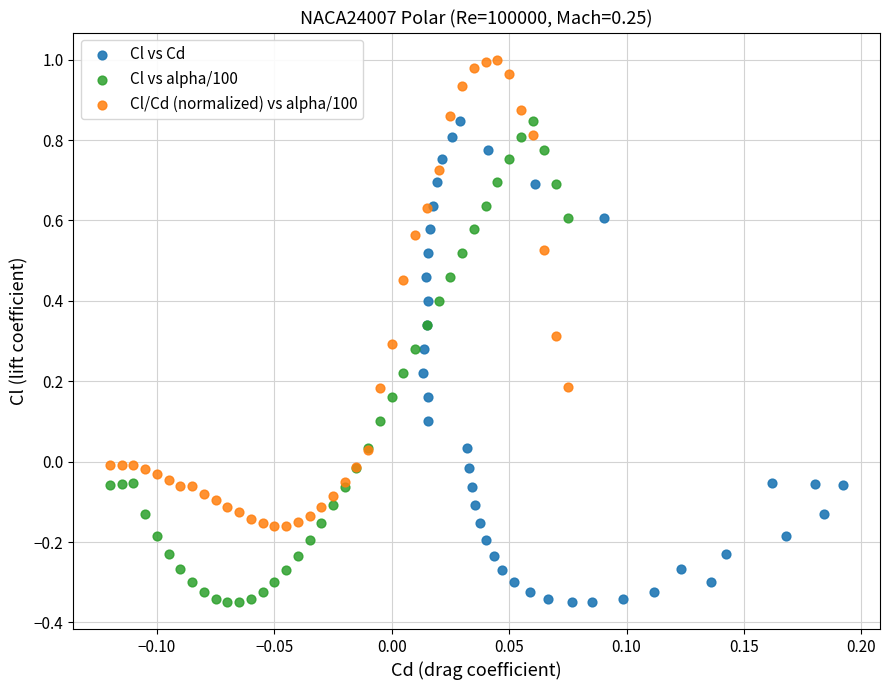

Which series reaches the maximum Y coordinate?

Cl/Cd (normalized) vs alpha/100